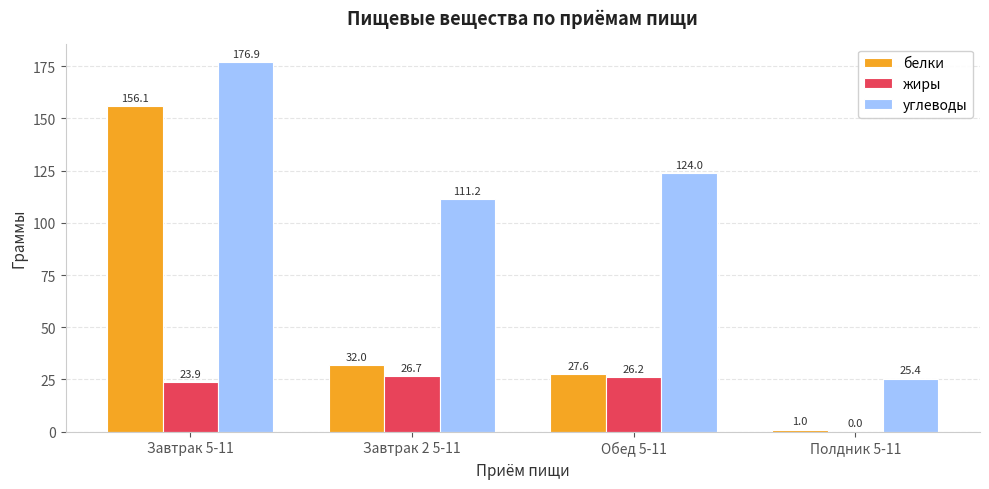

Which series has the widest spread of values?

белки